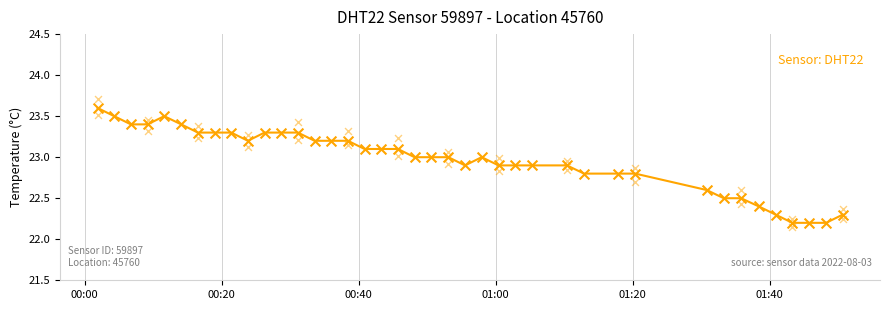

Approximately how many times larger is the value at 00:40 compared to 01:20?

1.0